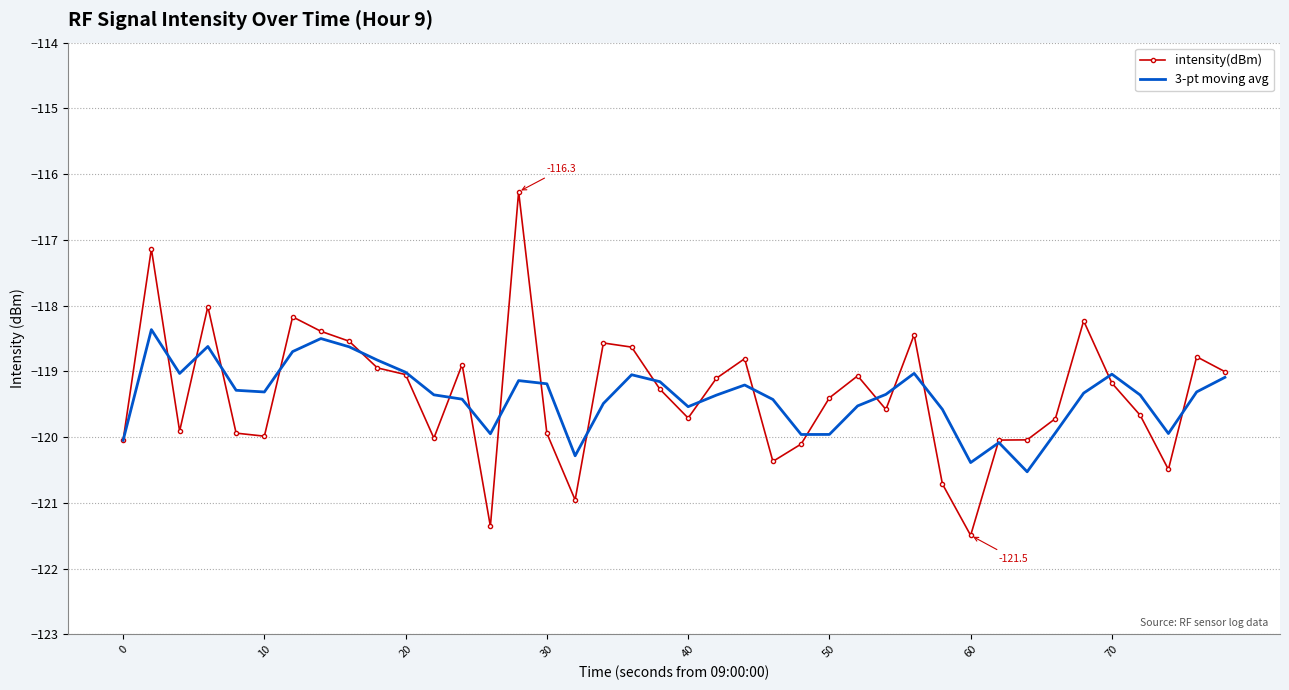

What are all the series names shown in the legend?

intensity(dBm), 3-pt moving avg